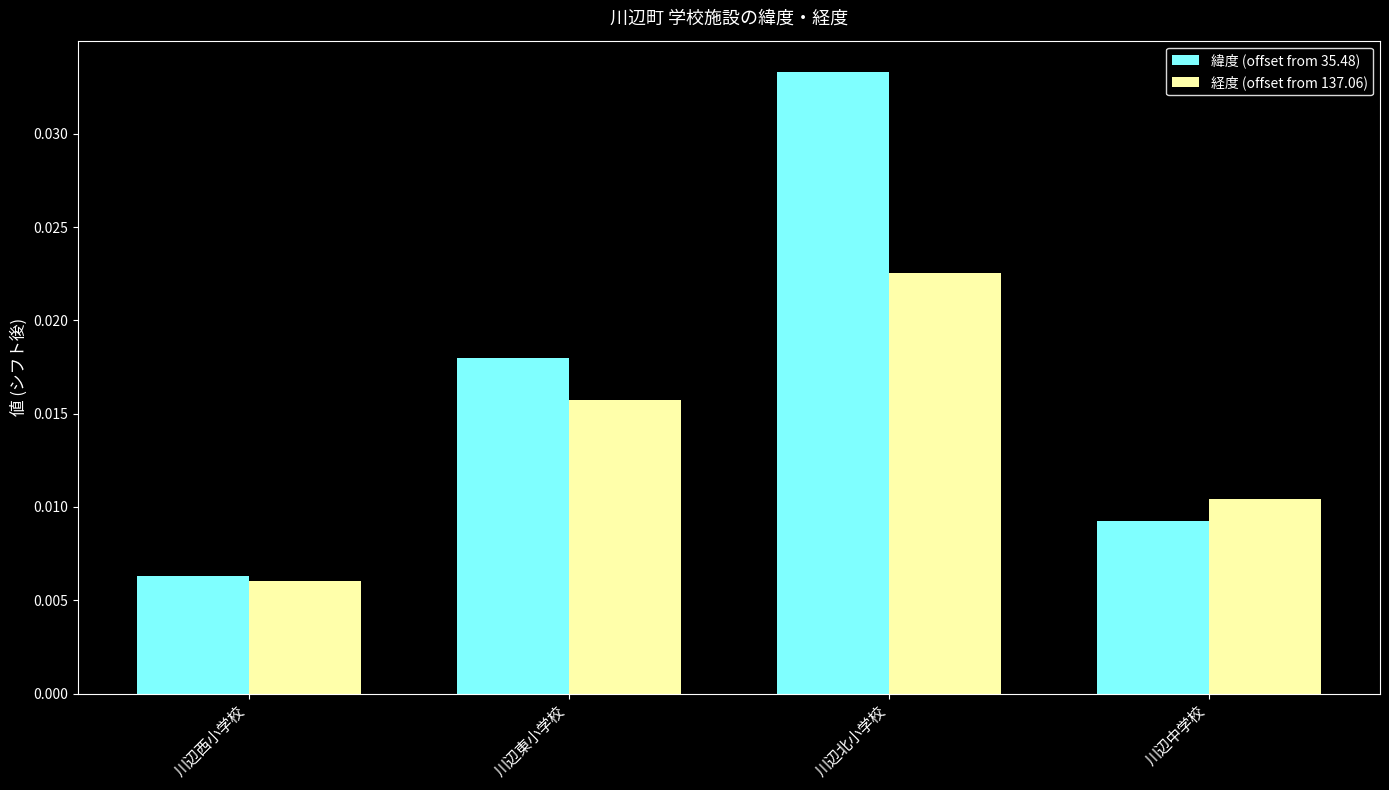

Which series changed the most between 川辺東小学校 and 川辺北小学校?

緯度 (offset from 35.48)